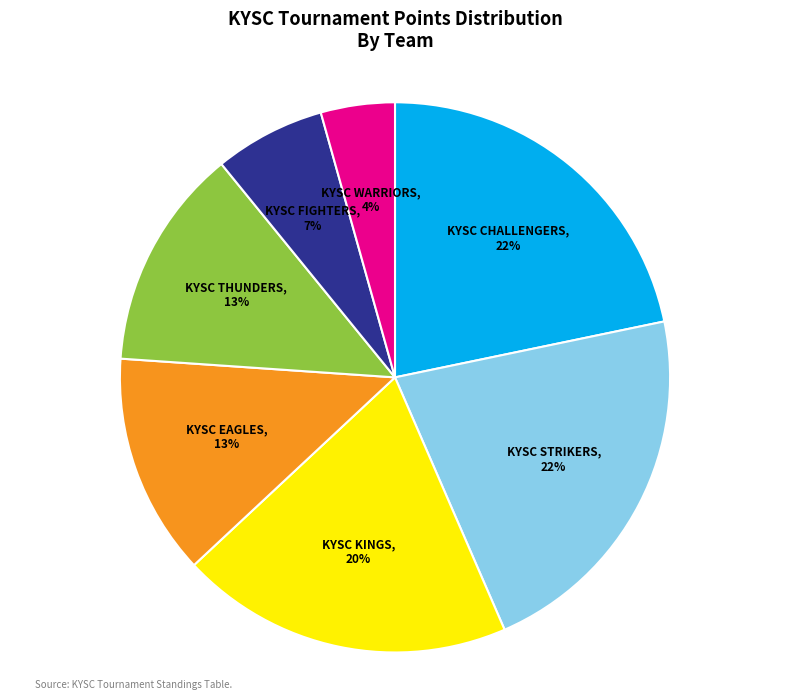

Approximately how many times larger is the value at KYSC CHALLENGERS compared to KYSC THUNDERS?

1.7